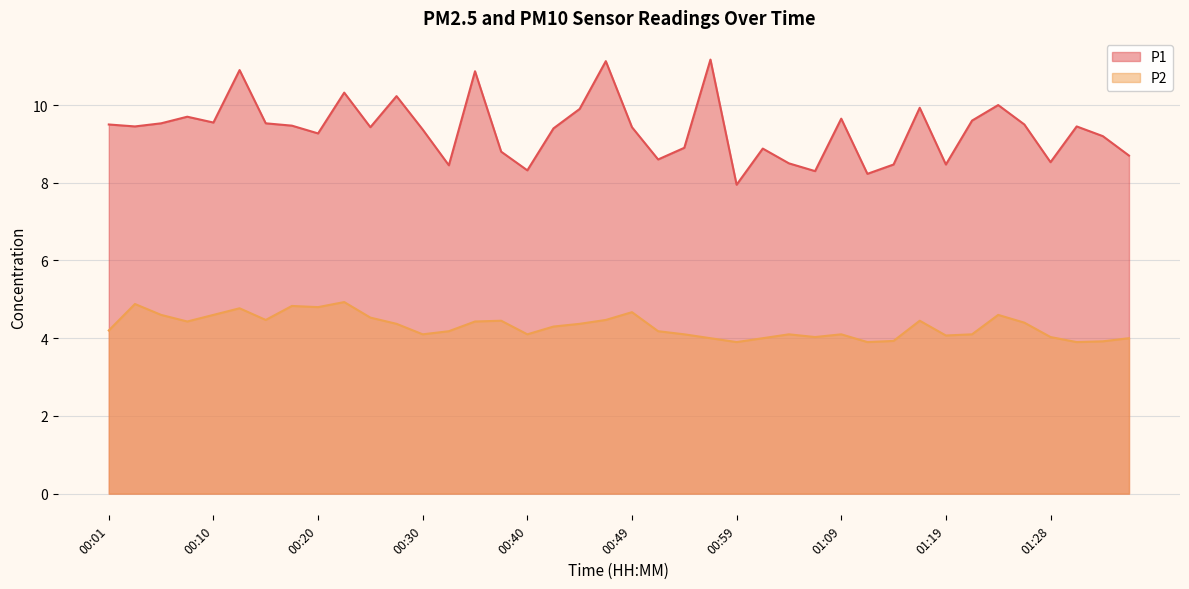

Is it true that P2 equals 6.7 at 01:24?

False